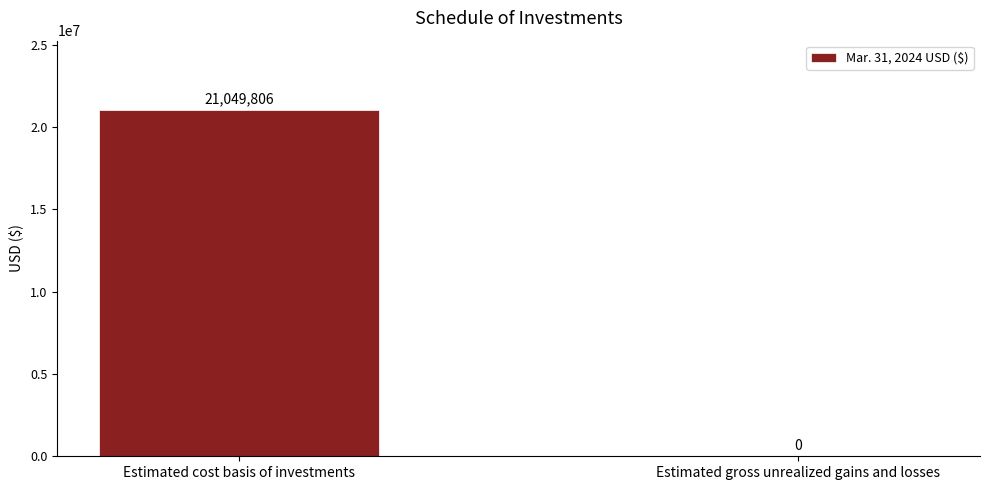

Reading right to left, transcribe all the data shown in this chart.

Estimated gross unrealized gains and losses=0	Estimated cost basis of investments=21049806